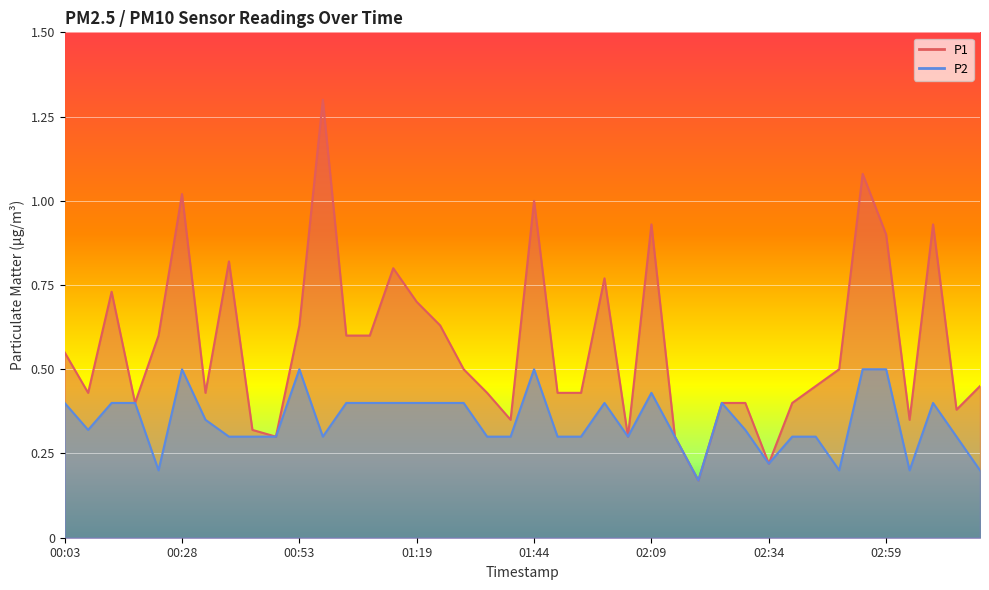

Between 03:09 and 03:19, which series saw the biggest shift?

P1